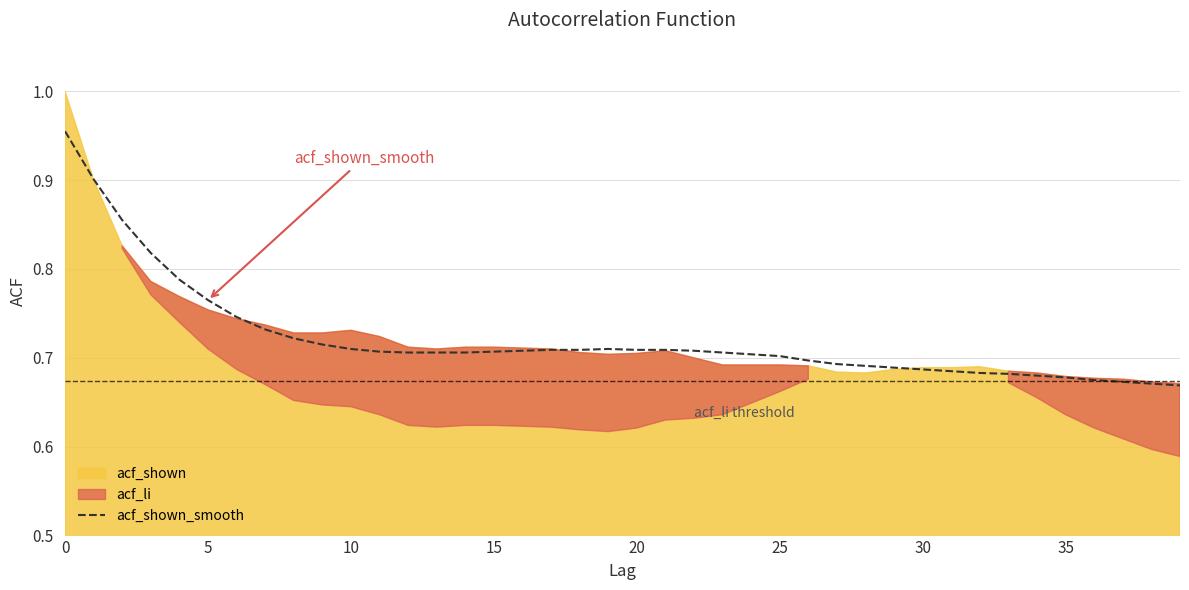

Reading right to left, list all the values displayed in this chart.

0.7	0.7	0.7	0.7	0.7	0.7	0.7	0.7	0.7	0.7	0.7	0.7	0.7	0.7	0.7	0.7	0.7	0.7	0.7	0.7	0.7	0.7	0.7	0.7	0.7	0.7	0.7	0.7	0.7	0.7	0.7	0.7	0.7	0.7	0.8	0.8	0.8	0.9	0.9	1.0